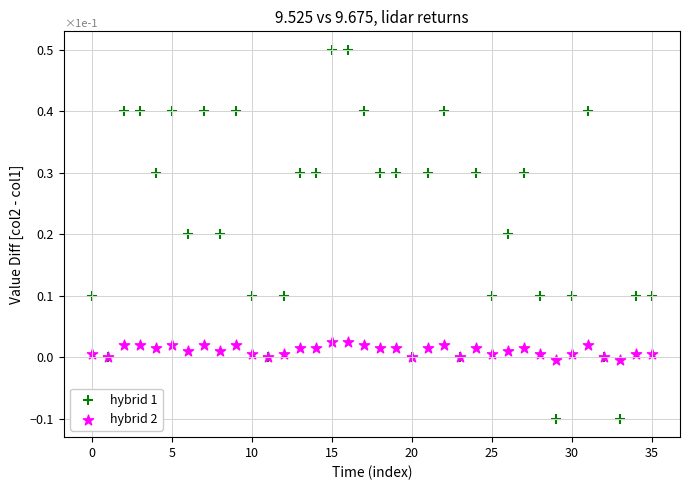

Which series reaches the maximum Y coordinate?

hybrid 1